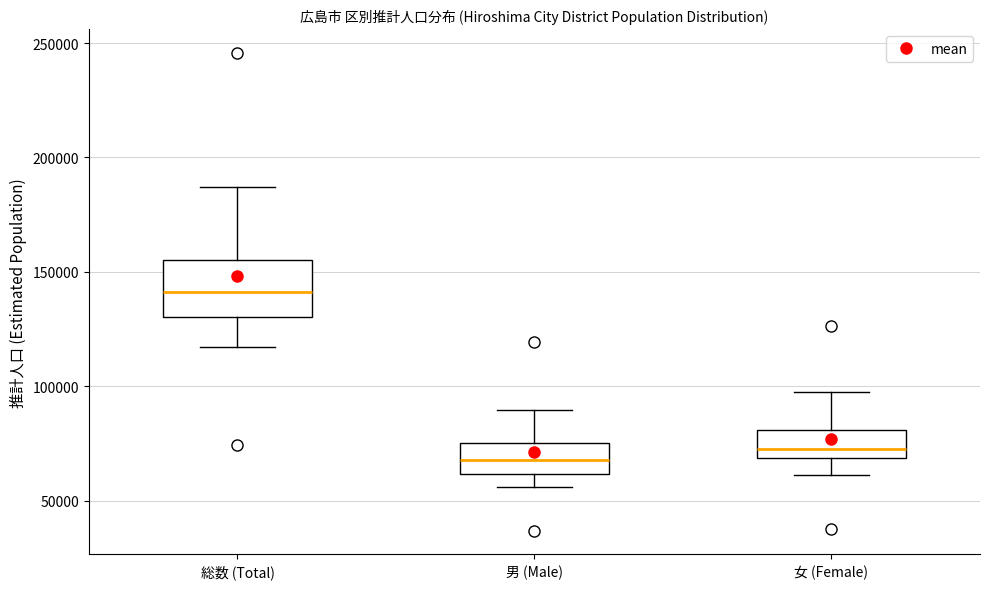

Which box's median line is the highest?

総数 (Total)